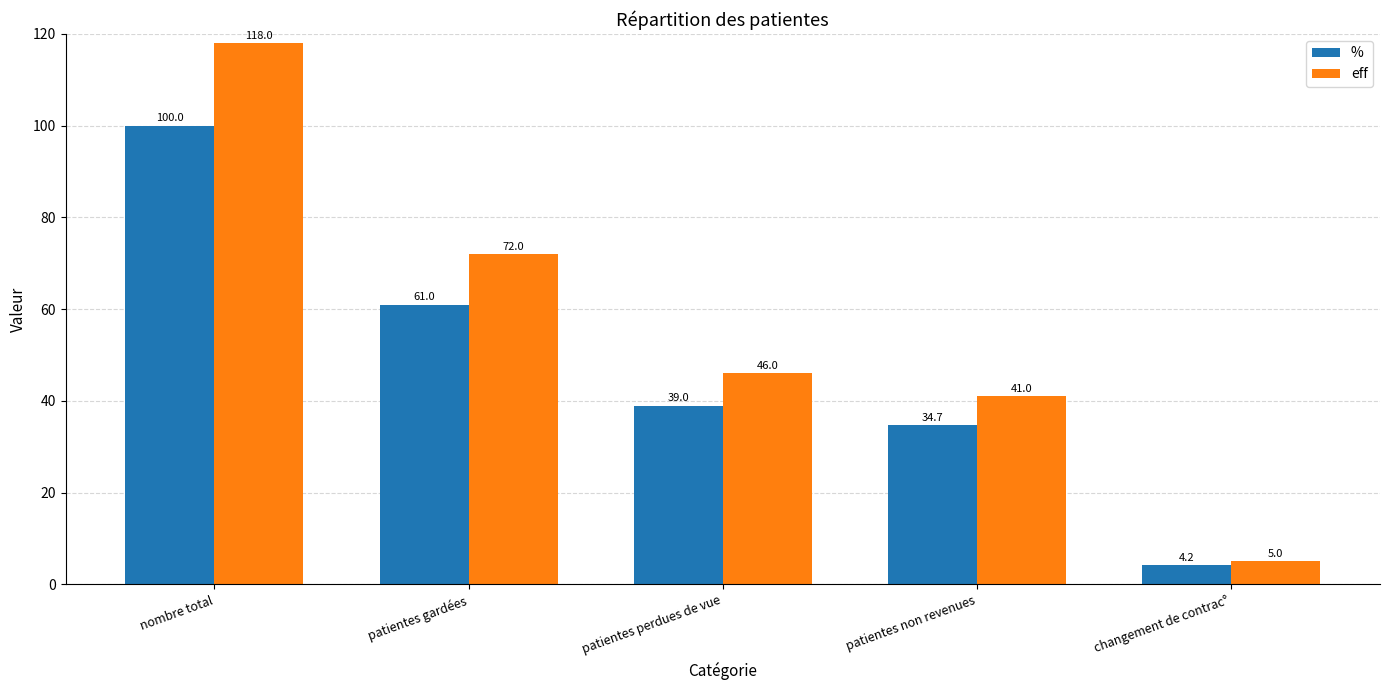

How many bars are there in each group?

2